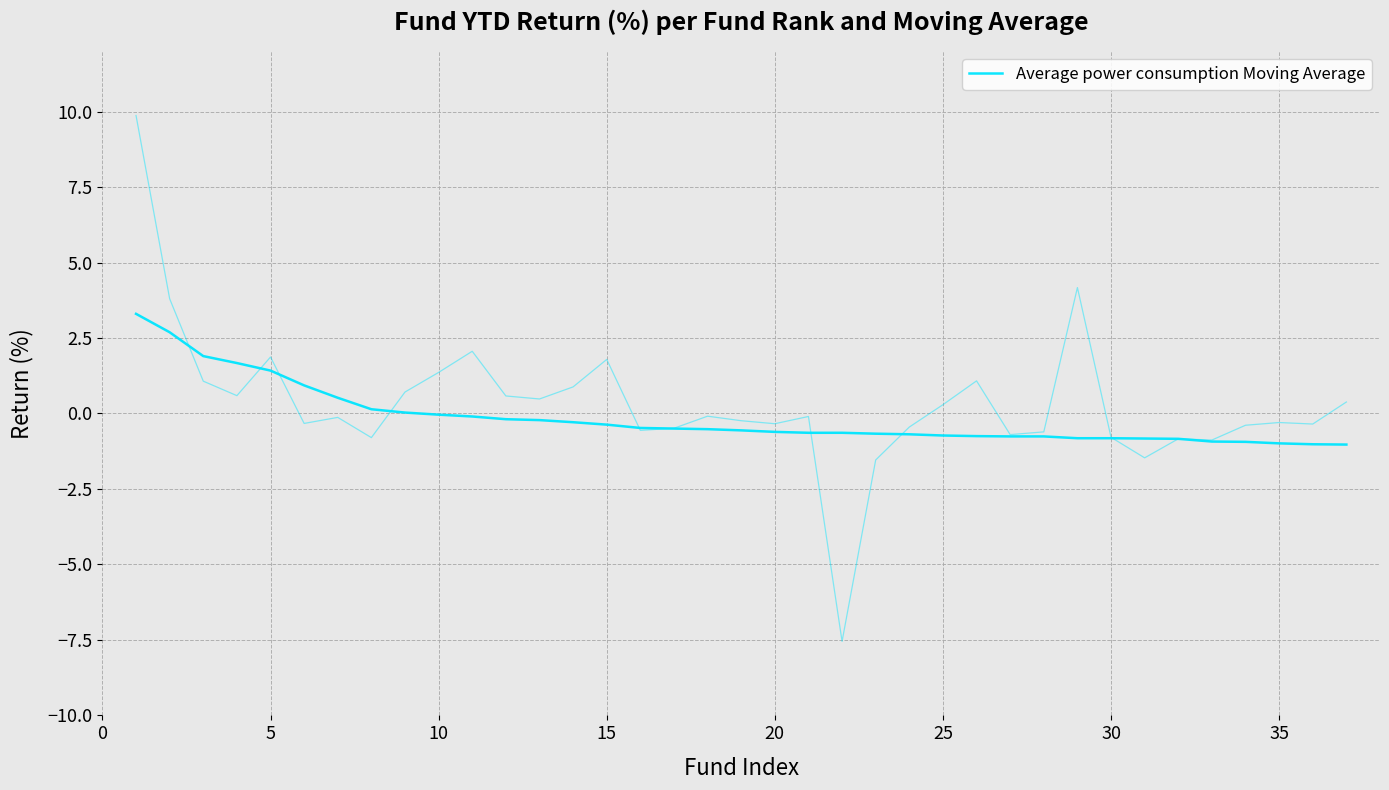

What is the average value?

-0.1